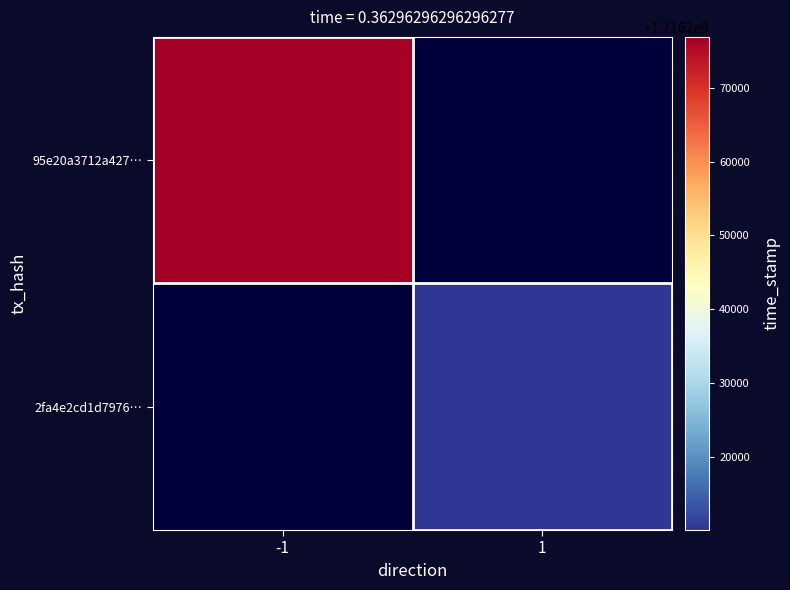

Count the number of data series in this chart.

2